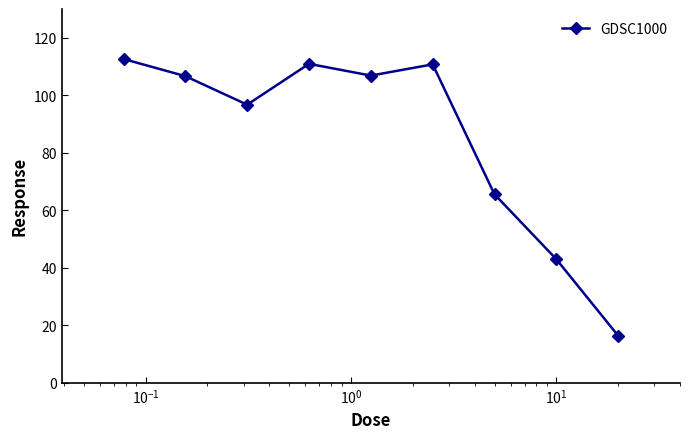

How many interior local peaks (higher than both neighbors) does the data have?

2